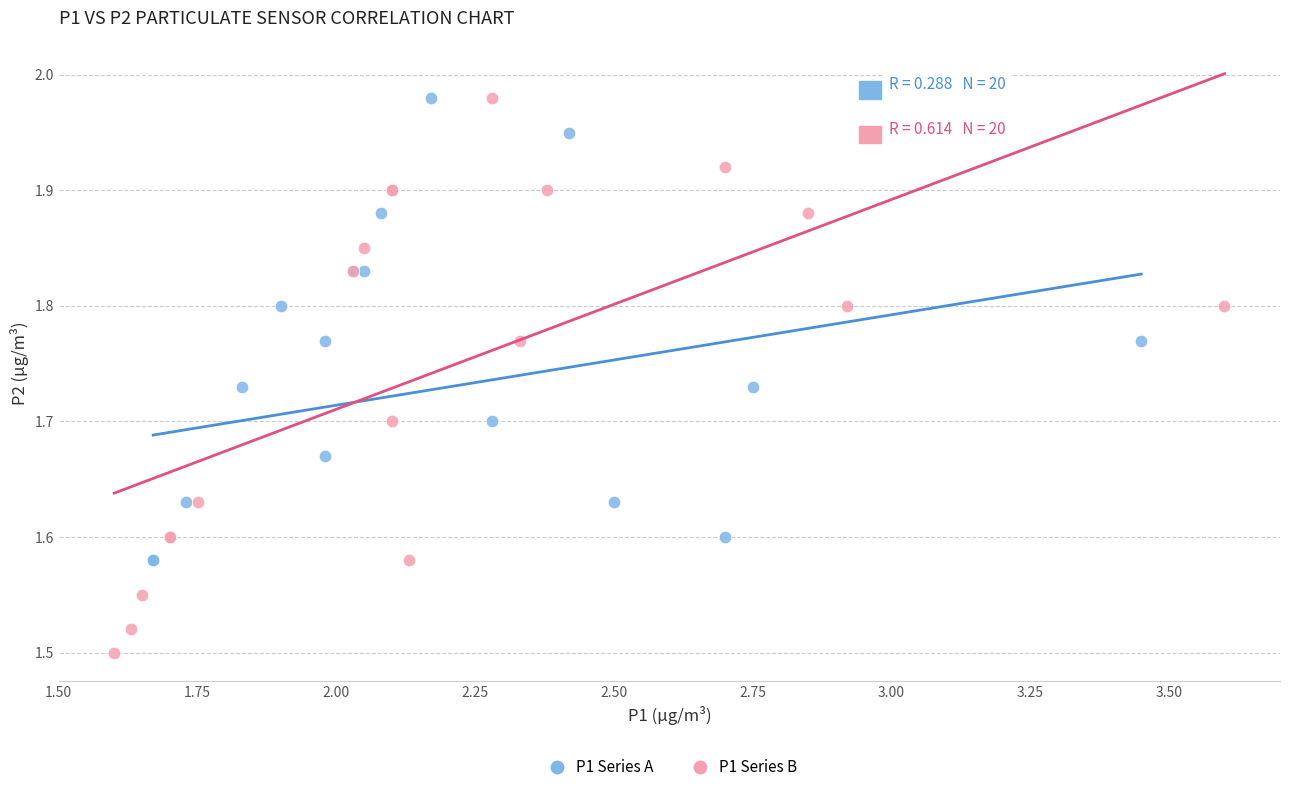

Which series reaches the minimum Y coordinate?

P1 Series B